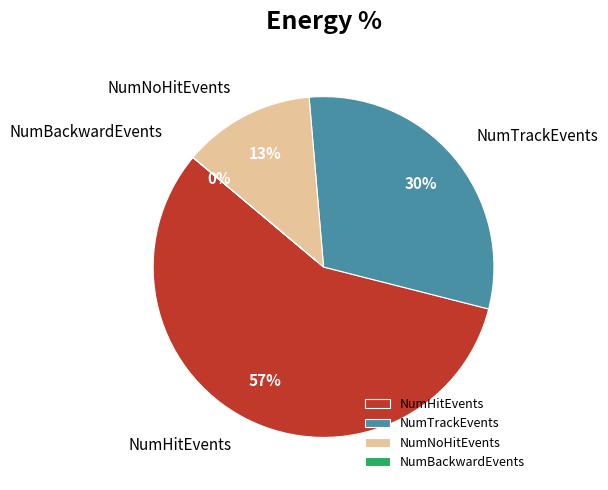

Does any single category account for the majority?

Yes